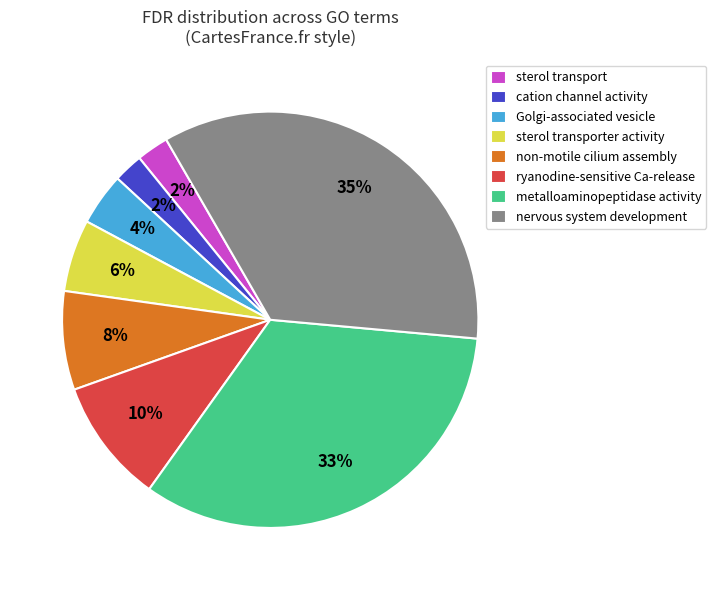

Which category has the biggest portion of the pie?

nervous system development